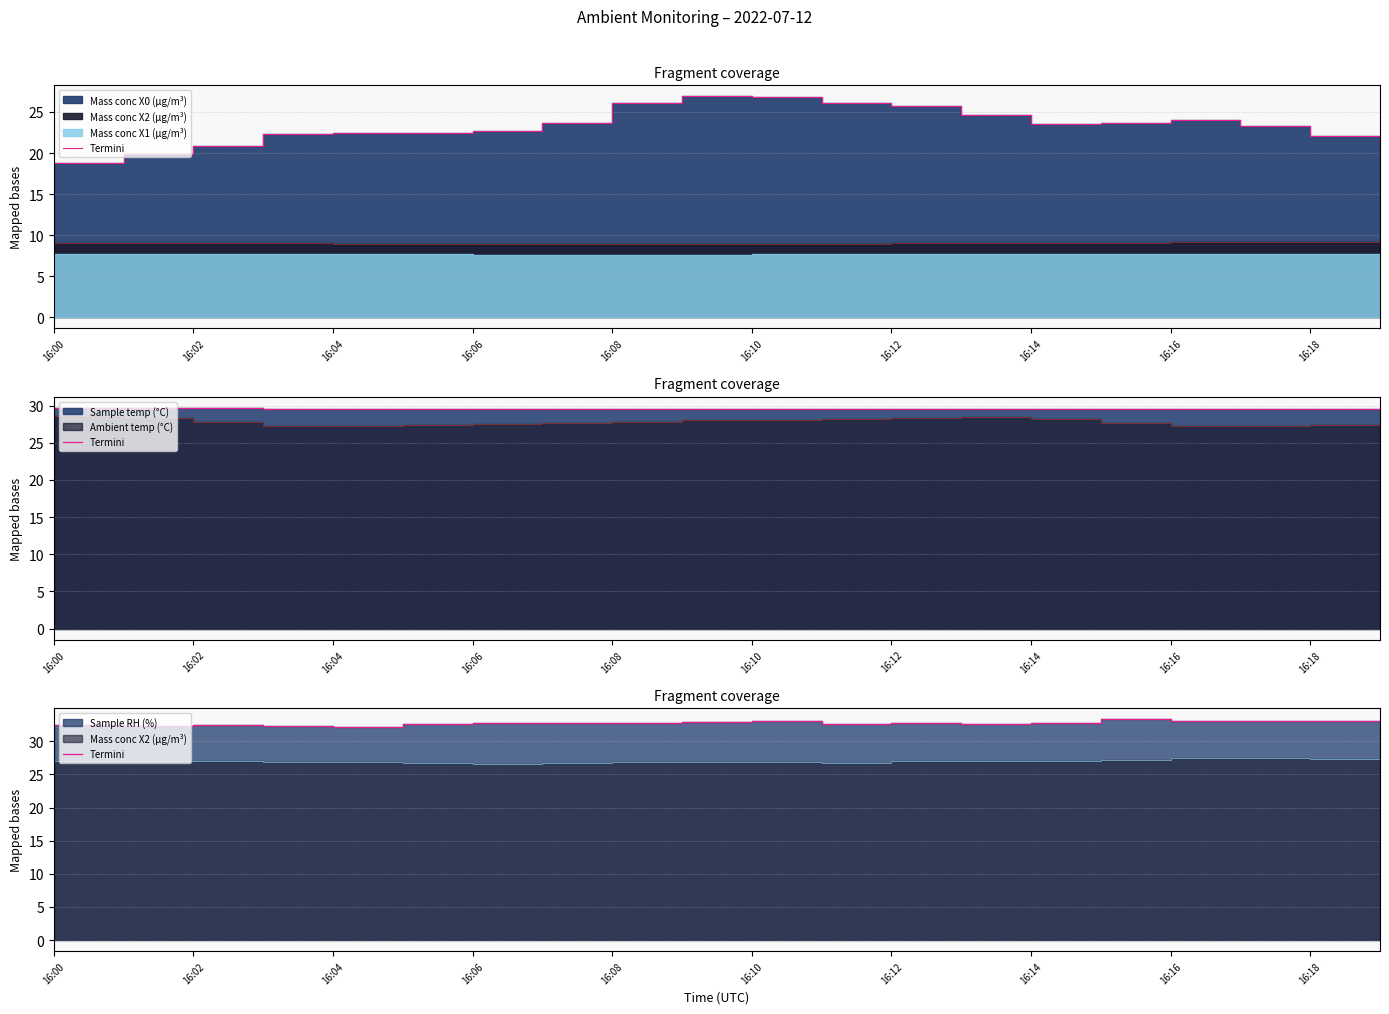

The value at 16:04 is 55.8. True or false?

False